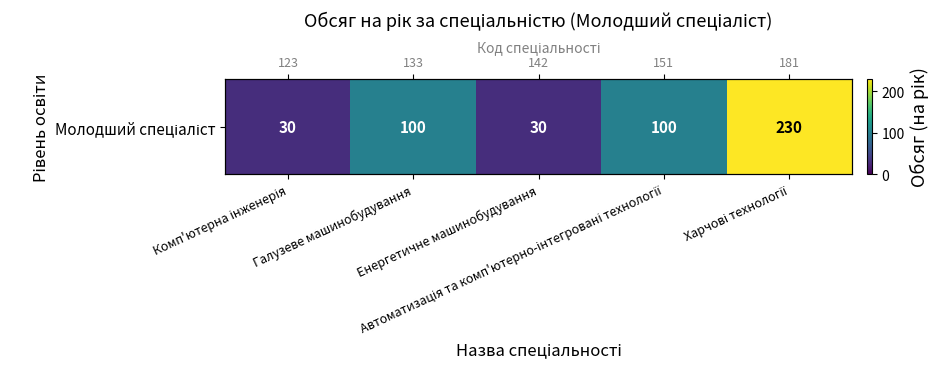

How many data points are less than 100?

2